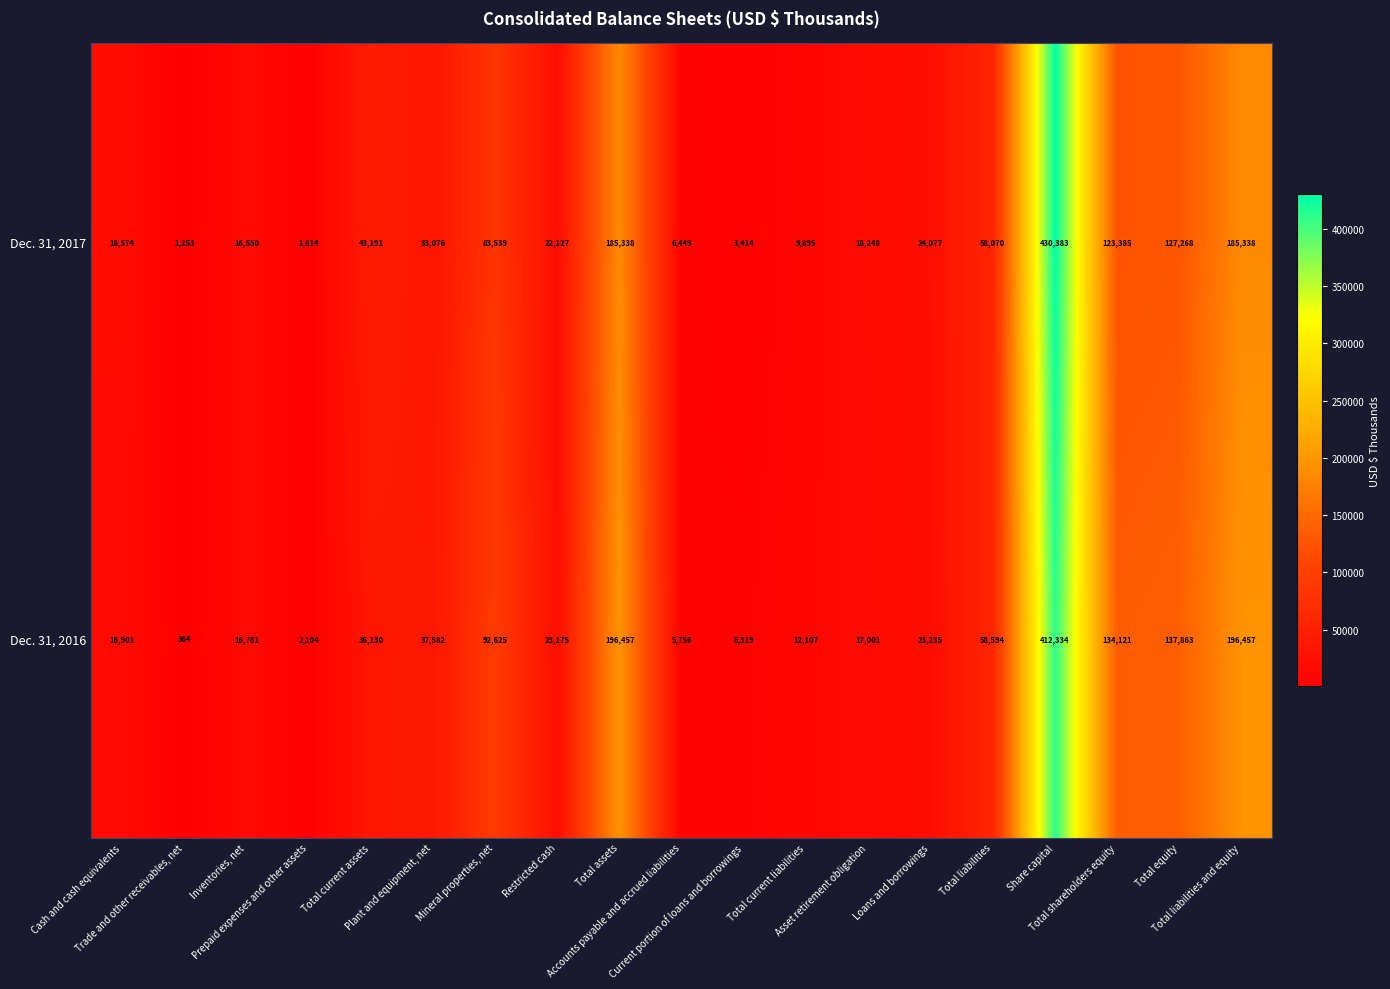

What is the difference between the maximum and minimum values in the Dec. 31, 2016 series?

411970